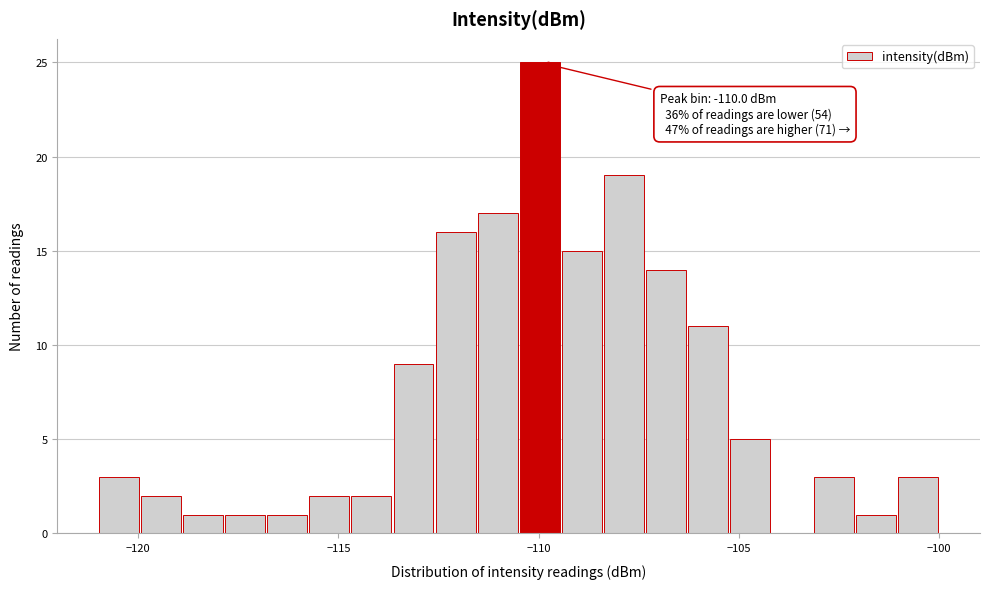

Read against the x-axis, roughly where is the centre of the tallest bar?

-110.0